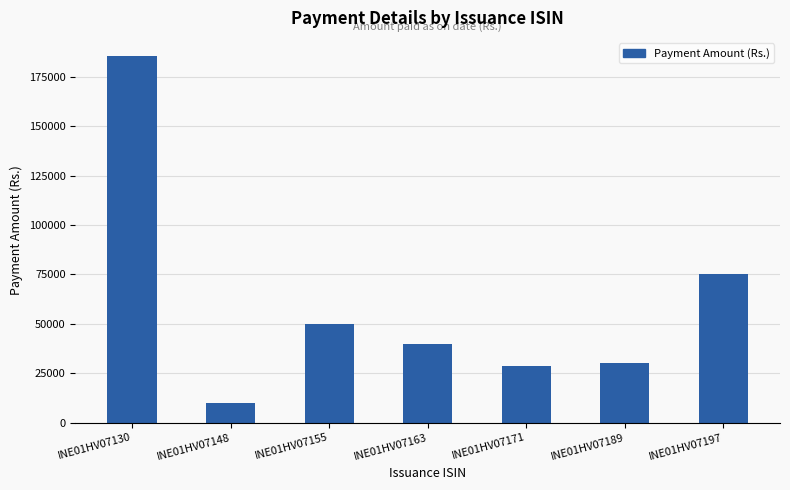

Are the bars grouped side by side (vs. stacked)?

No